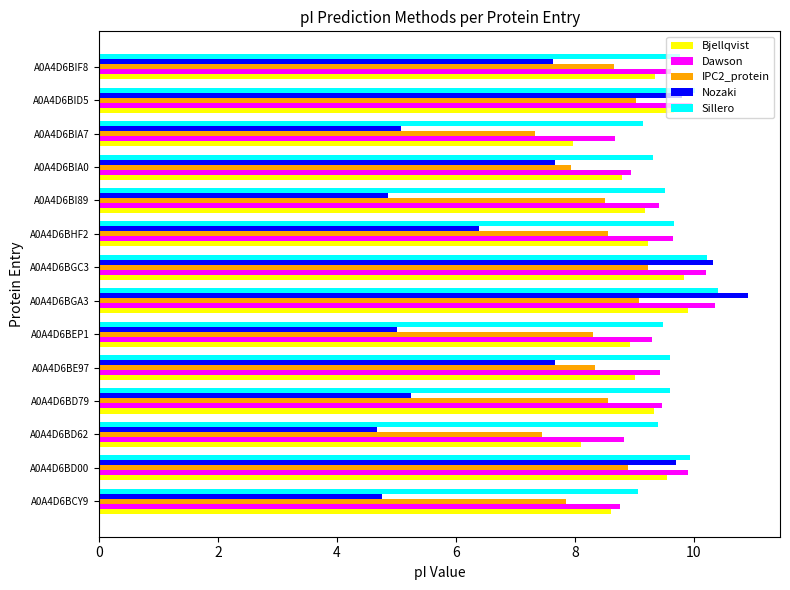

Between A0A4D6BE97 and A0A4D6BI89, which series saw the biggest shift?

Nozaki